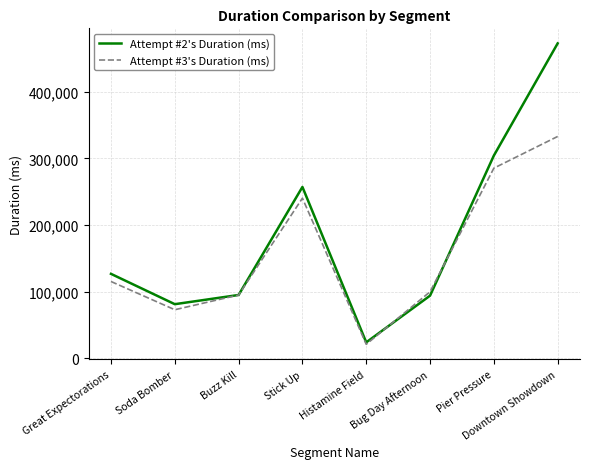

At which category does Attempt #3's Duration (ms) reach its first local peak?

Stick Up